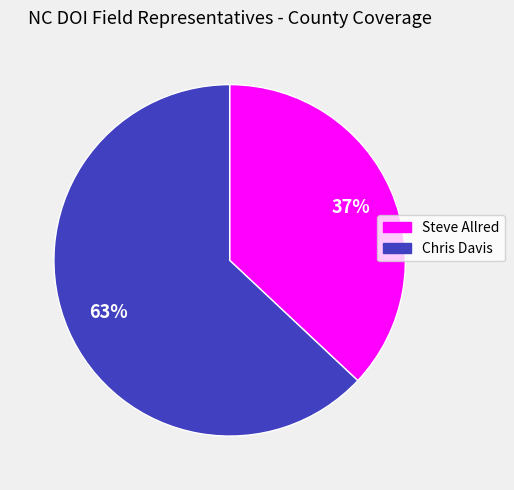

To the nearest percent, what portion does Chris Davis represent?

63%